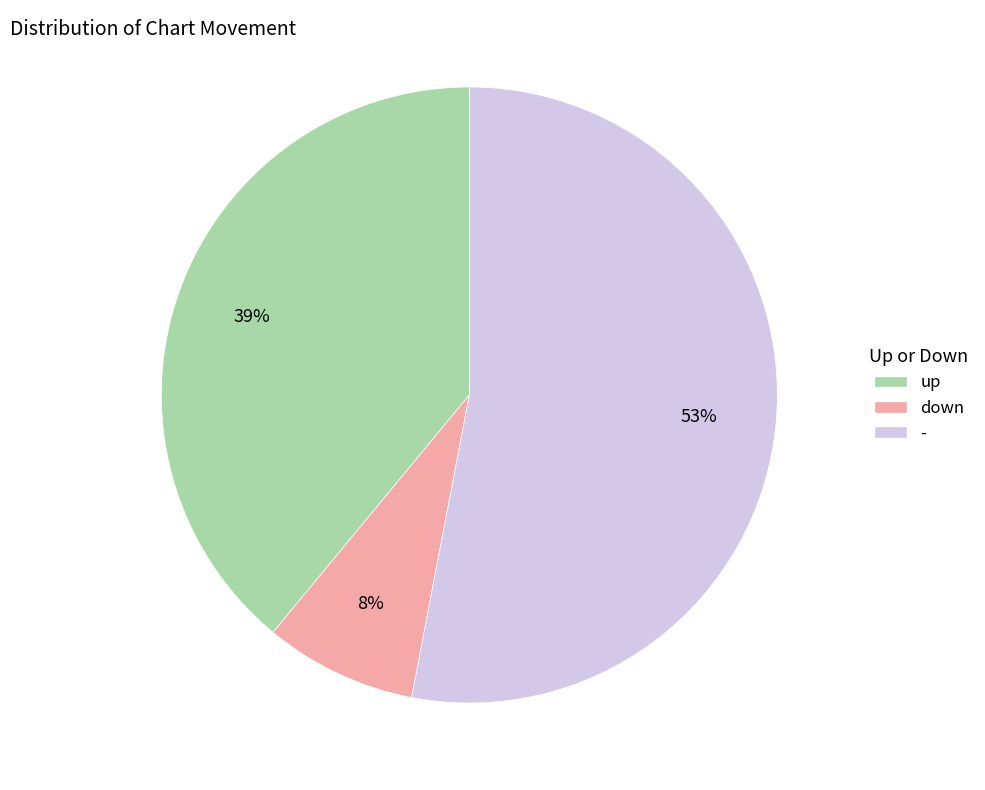

Count the number of slices in the pie.

3